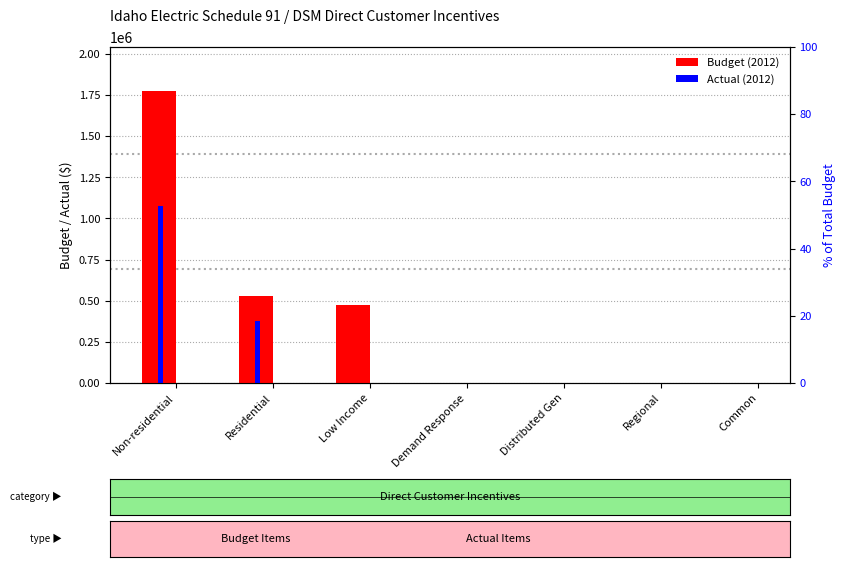

Reading right to left, what are all the values shown in this chart?

Budget (2012): Common=0.0	Regional=0.0	Distributed Gen=0.0	Demand Response=0.0	Low Income=475834.0	Residential=528925.0	Non-residential=1775568.0
Actual (2012): Common=0.0	Regional=0.0	Distributed Gen=0.0	Demand Response=0.0	Low Income=0.0	Residential=377350.9	Non-residential=1078455.1